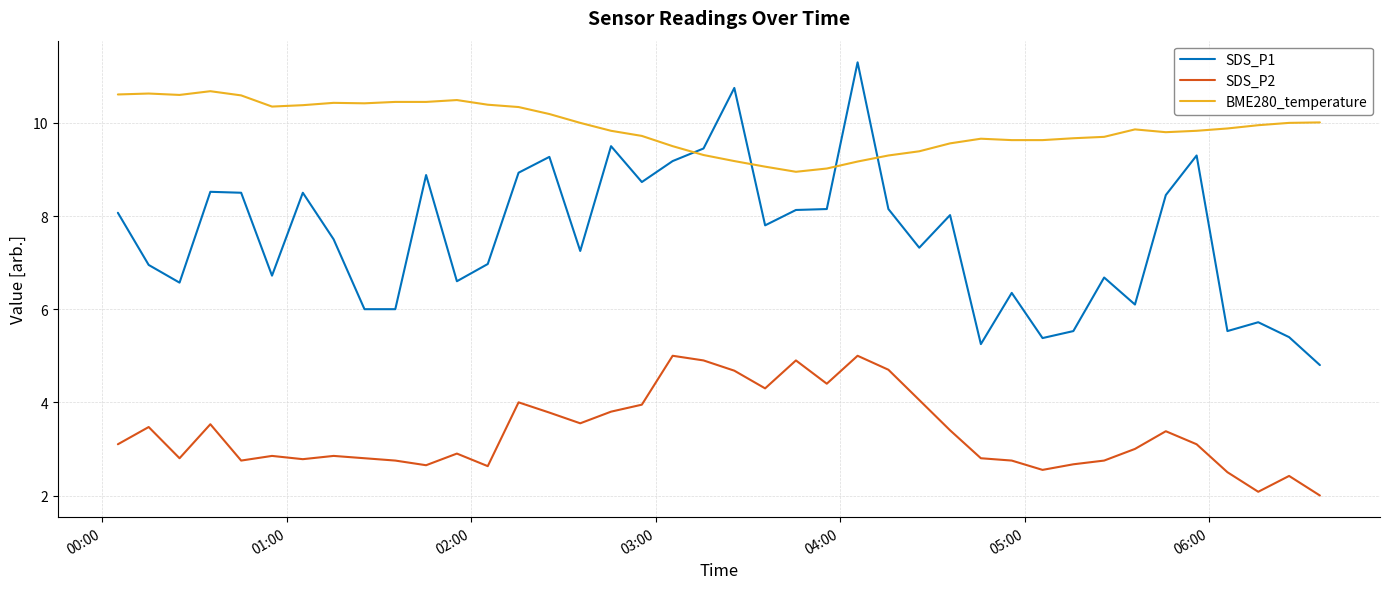

True or false: BME280_temperature has more than 0 points higher than both neighbors.

True